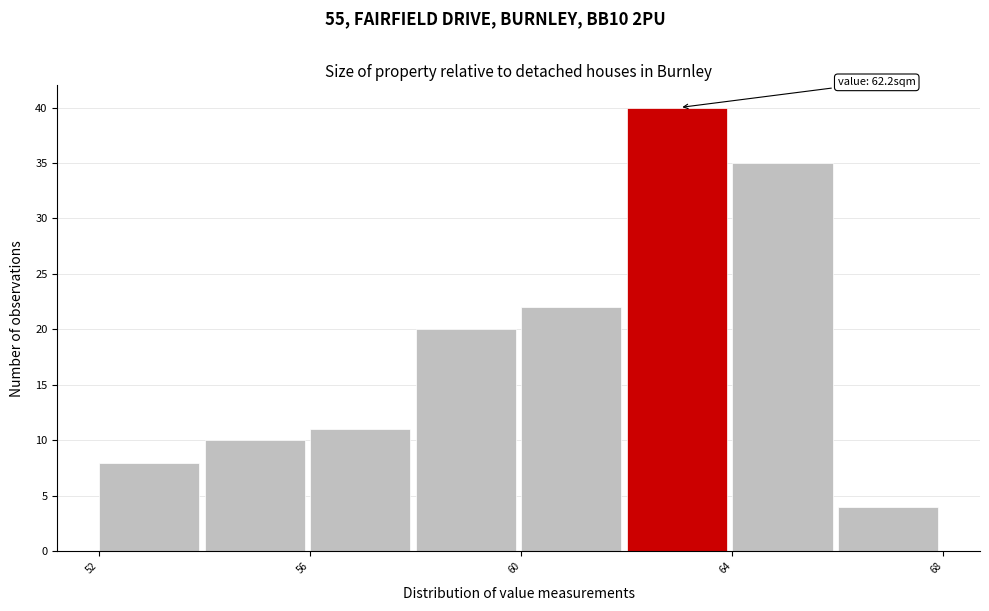

Over which range of the x-axis is the bar tallest?

62 to 64